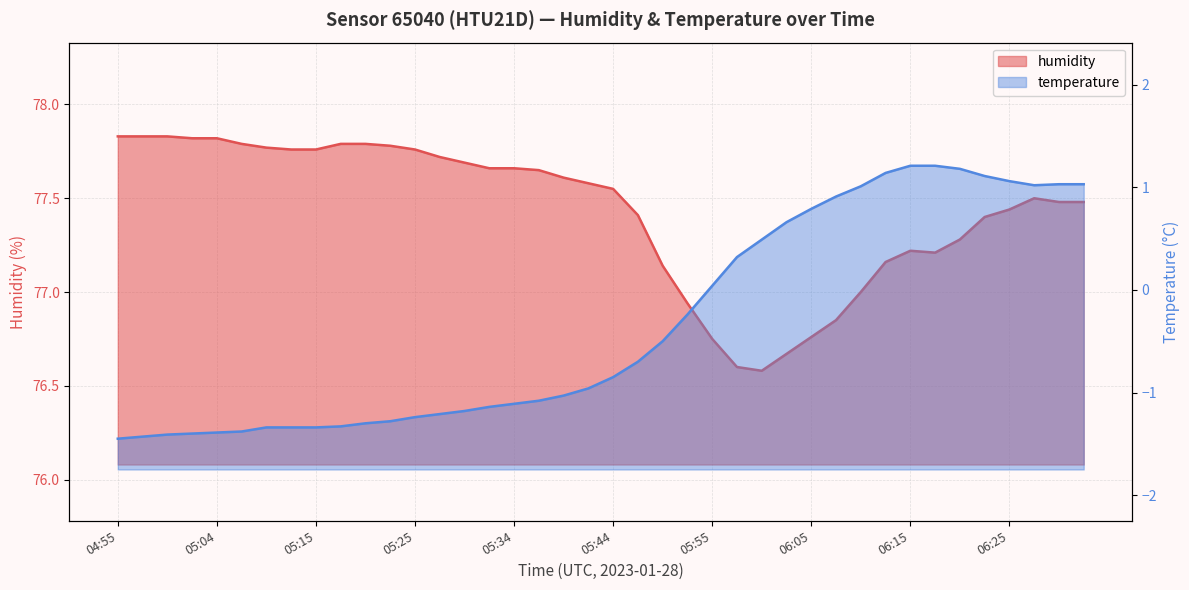

How many data points are above 77?

32